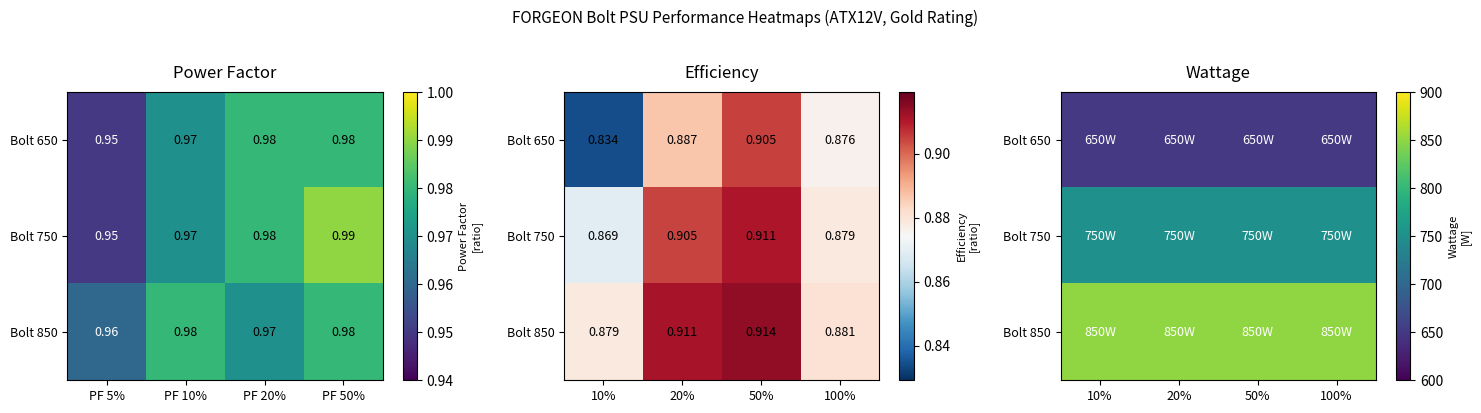

Which series changed the most between 20% and 50%?

Bolt 650